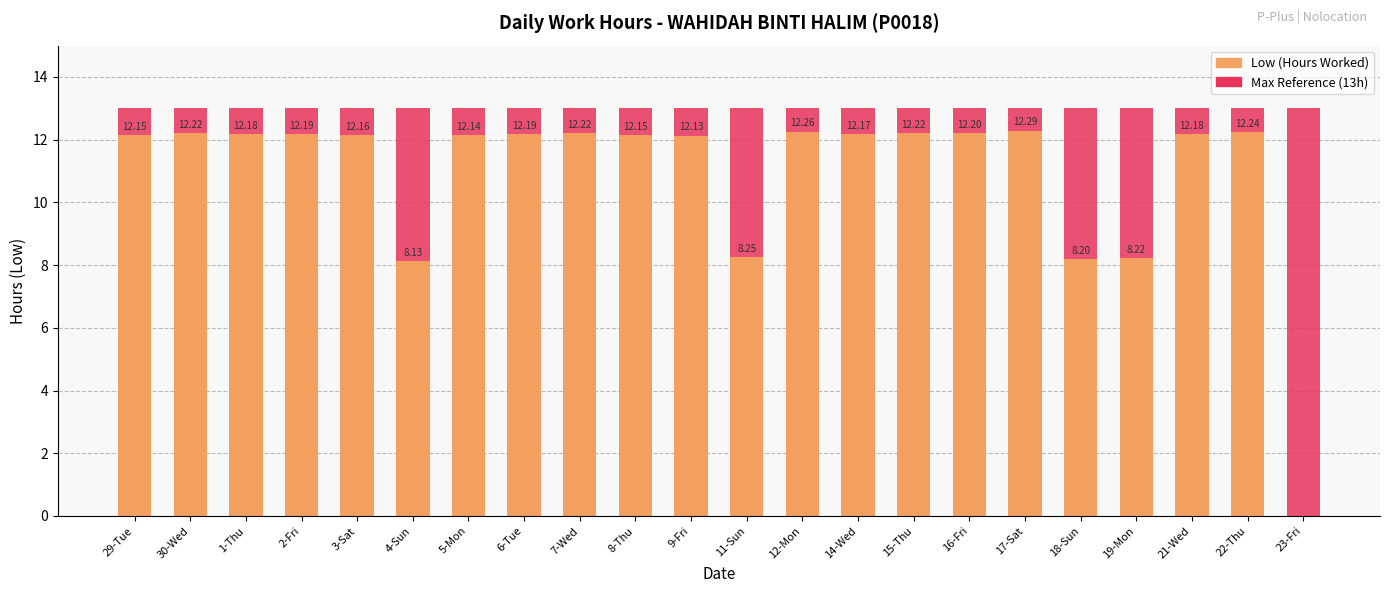

Is it true that Max Reference (13h) equals 22.9 at 3-Sat?

False